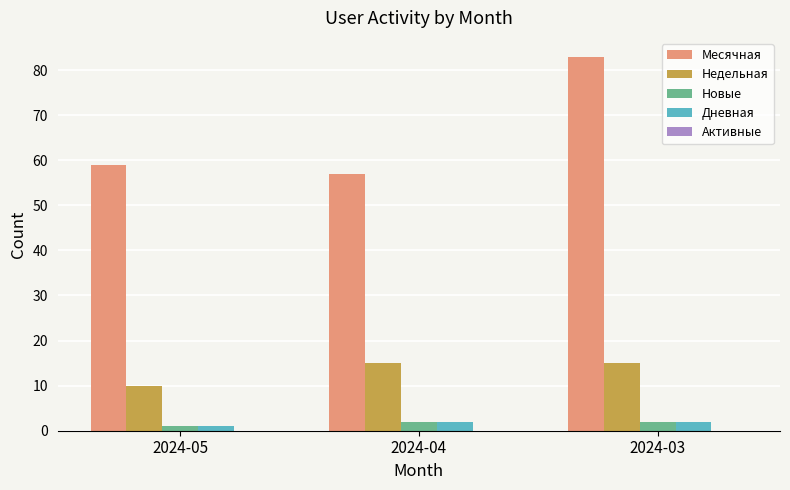

How many groups of bars are there?

3